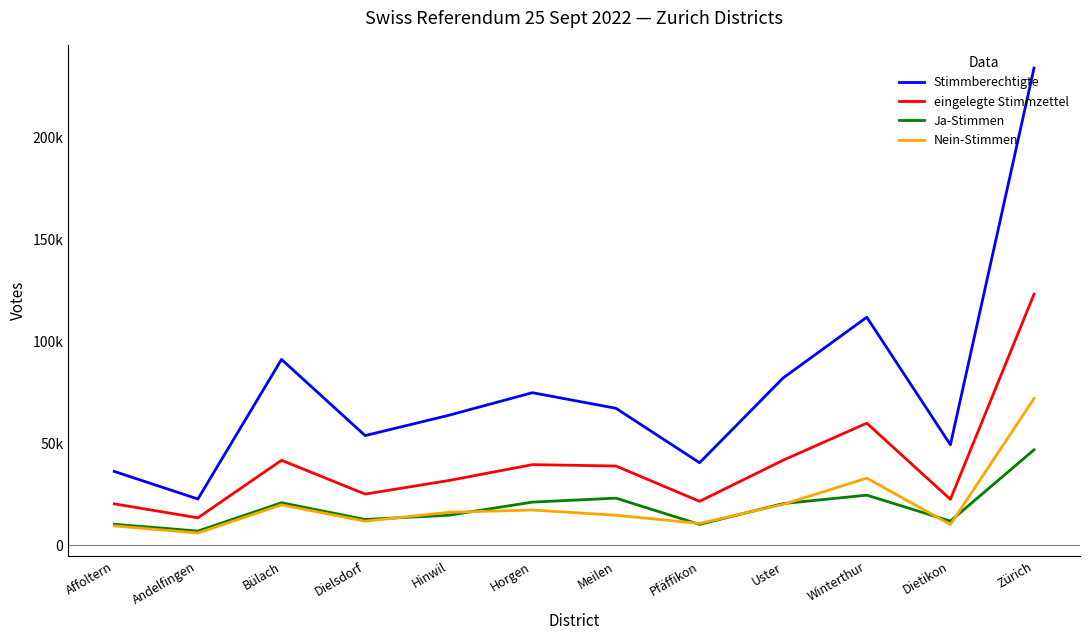

What is the difference between the maximum and minimum values in the Stimmberechtigte series?

211632